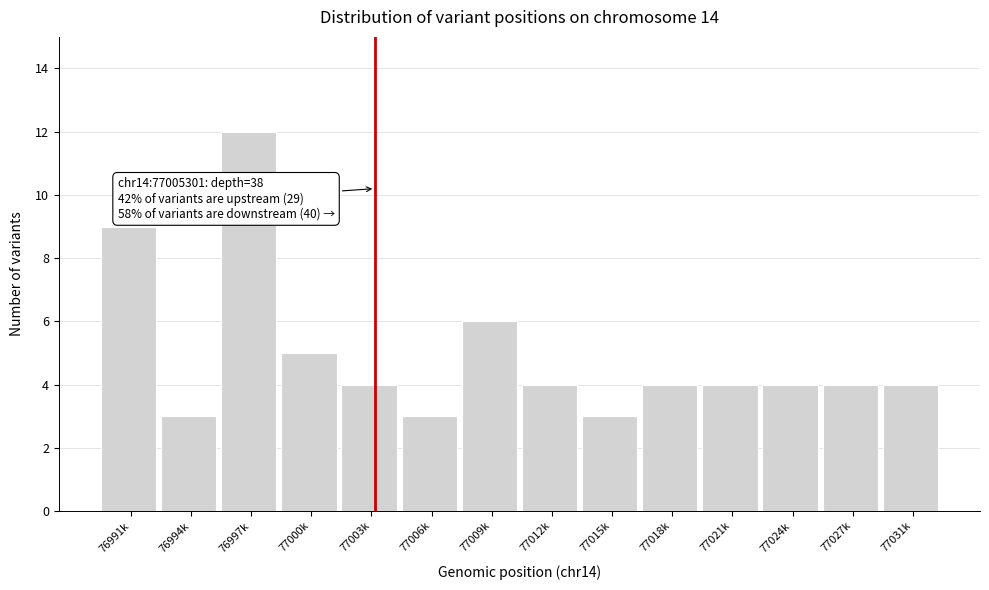

Reading left to right, list all the values displayed in this chart.

76991k=9	76994k=3	76997k=12	77000k=5	77003k=4	77006k=3	77009k=6	77012k=4	77015k=3	77018k=4	77021k=4	77024k=4	77027k=4	77031k=4